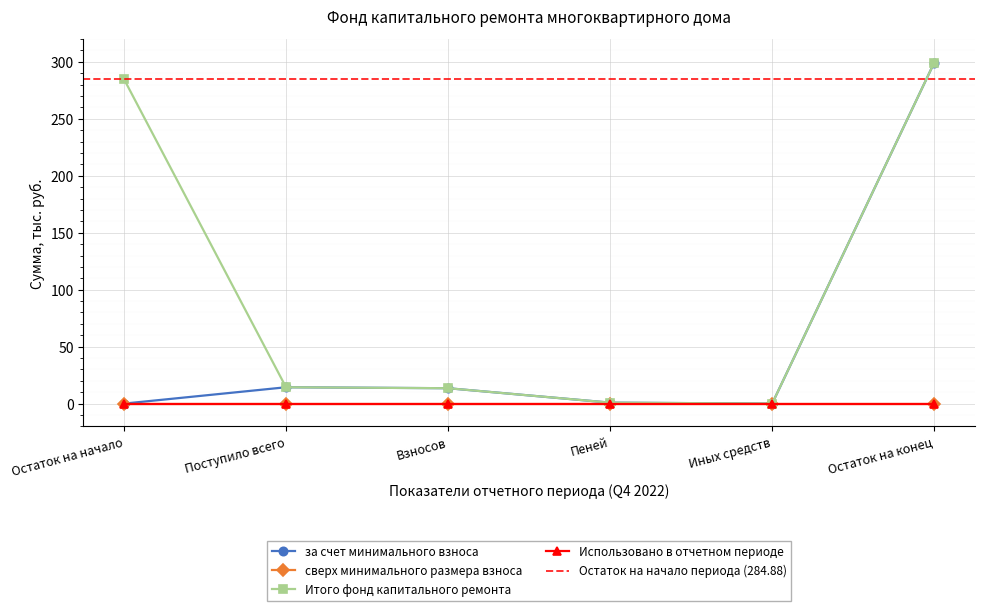

True or false: за счет минимального взноса has a value of -194.1 at Остаток на начало.

False